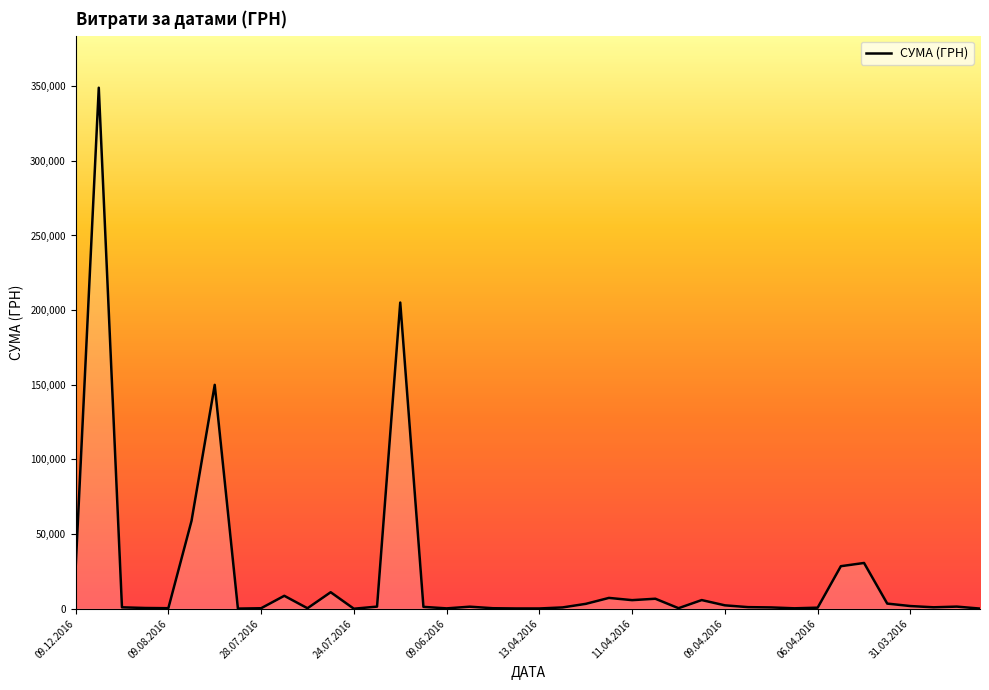

Does the chart display data point markers on the line(s)?

No